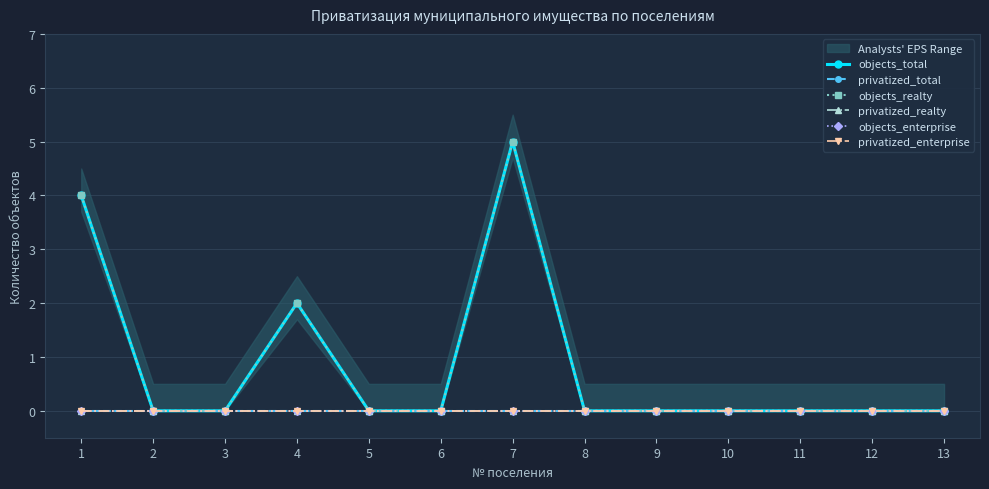

True or false: objects_realty and objects_enterprise intersect in this chart.

False